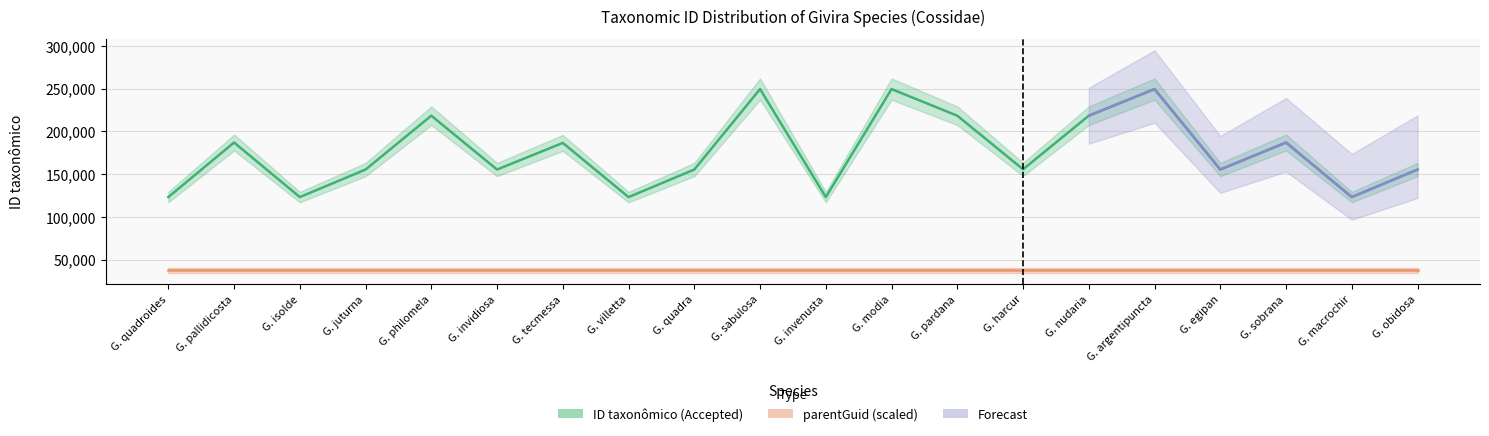

List the labels in order of value, largest first.

G. sabulosa, G. modia, G. argentipuncta, G. philomela, G. nudaria, G. pardana, G. sobrana, G. pallidicosta, G. tecmessa, G. harcur, G. quadra, G. egipan, G. invidiosa, G. juturna, G. obidosa, G. isolde, G. macrochir, G. quadroides, G. invenusta, G. villetta